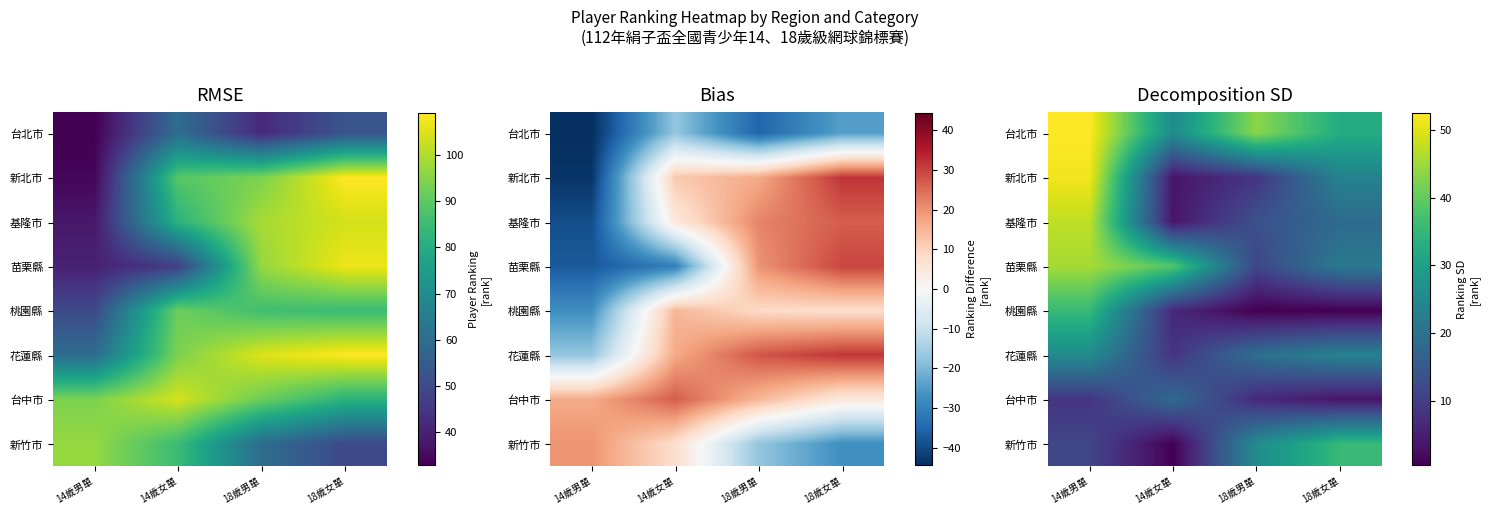

What is the difference between the highest and lowest values at 14歲女單?

38.0